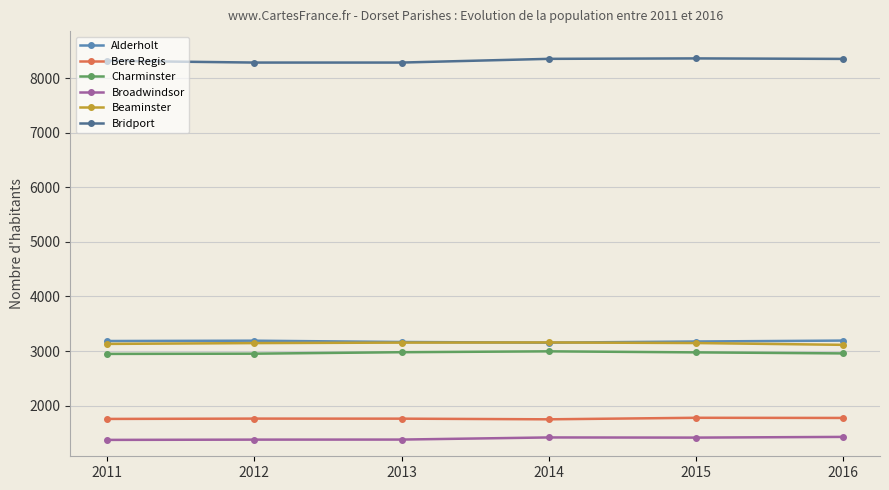

What is the smallest value displayed?

1373